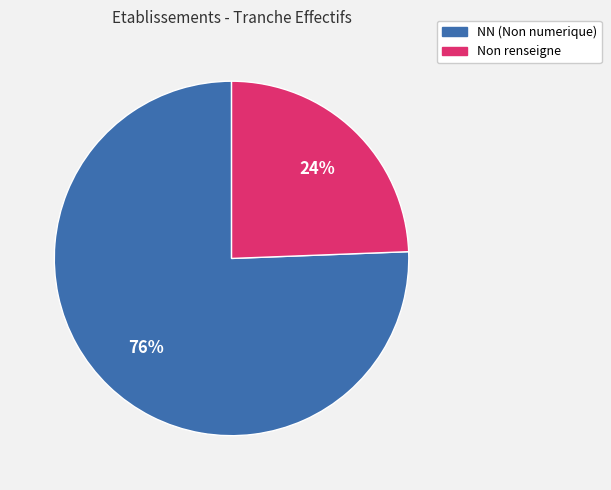

To the nearest percent, what is the average slice percentage?

50%